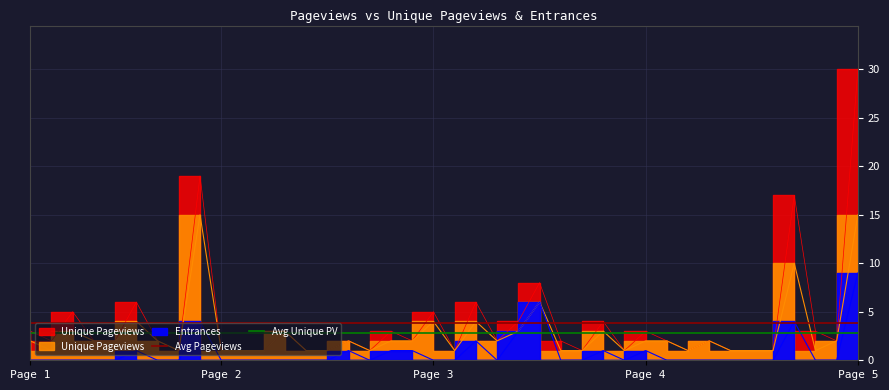

What is the approximate value of Avg Unique PV at Page 1?

2.8